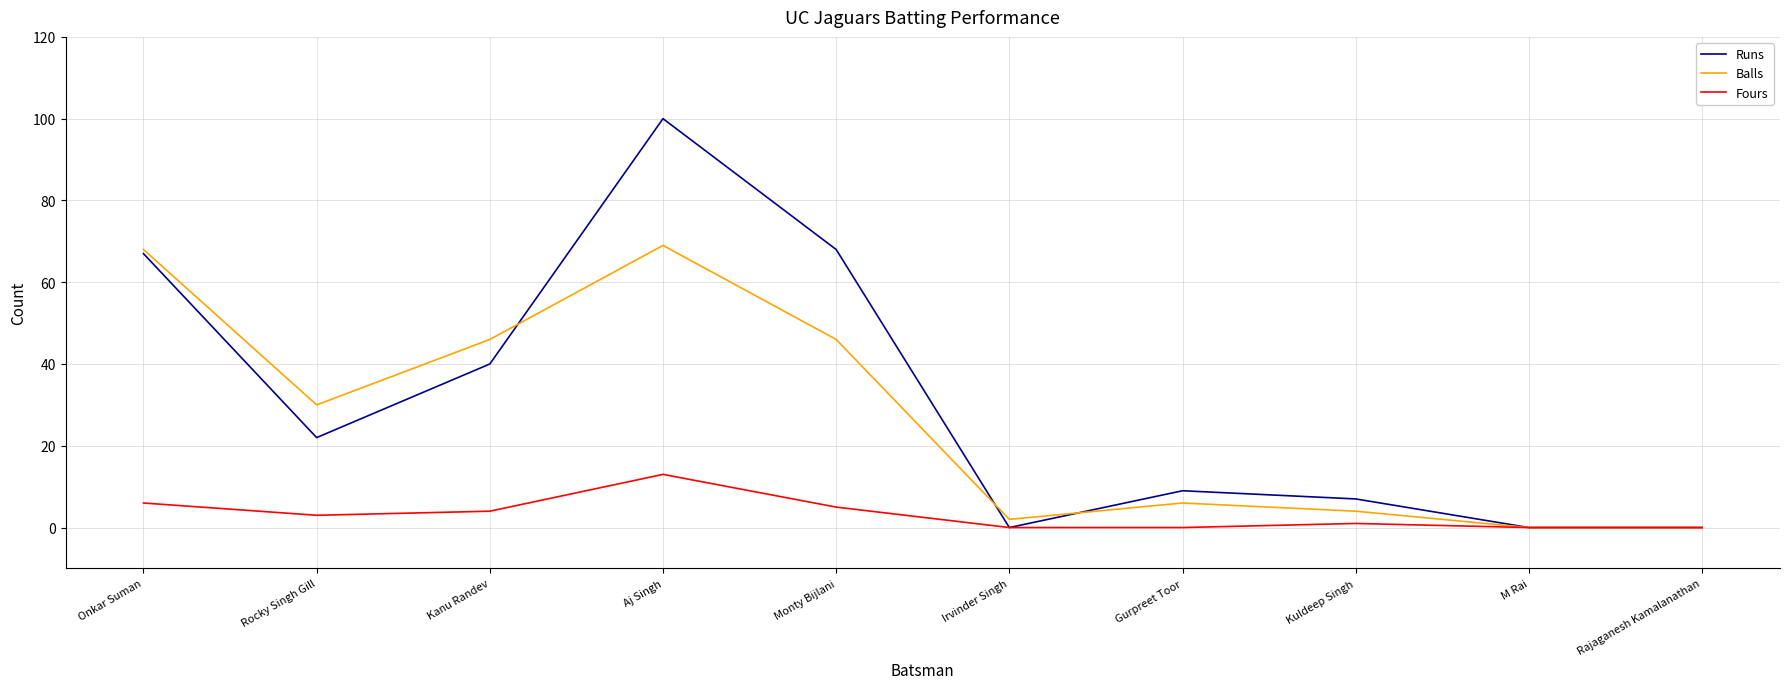

True or false: Runs has more than 1 points higher than both neighbors.

True